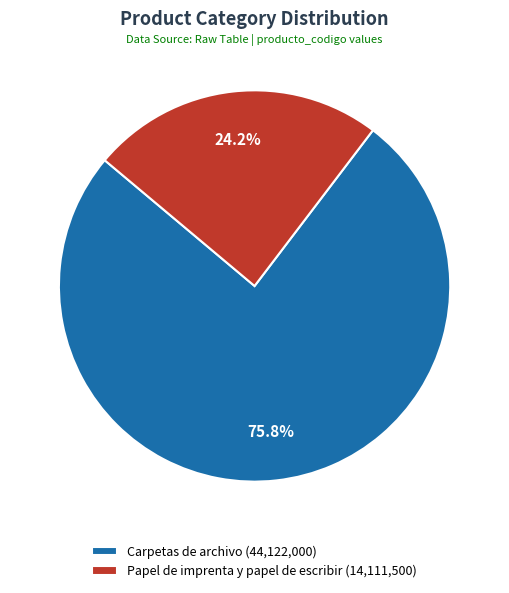

Is there a majority slice in this chart?

Yes